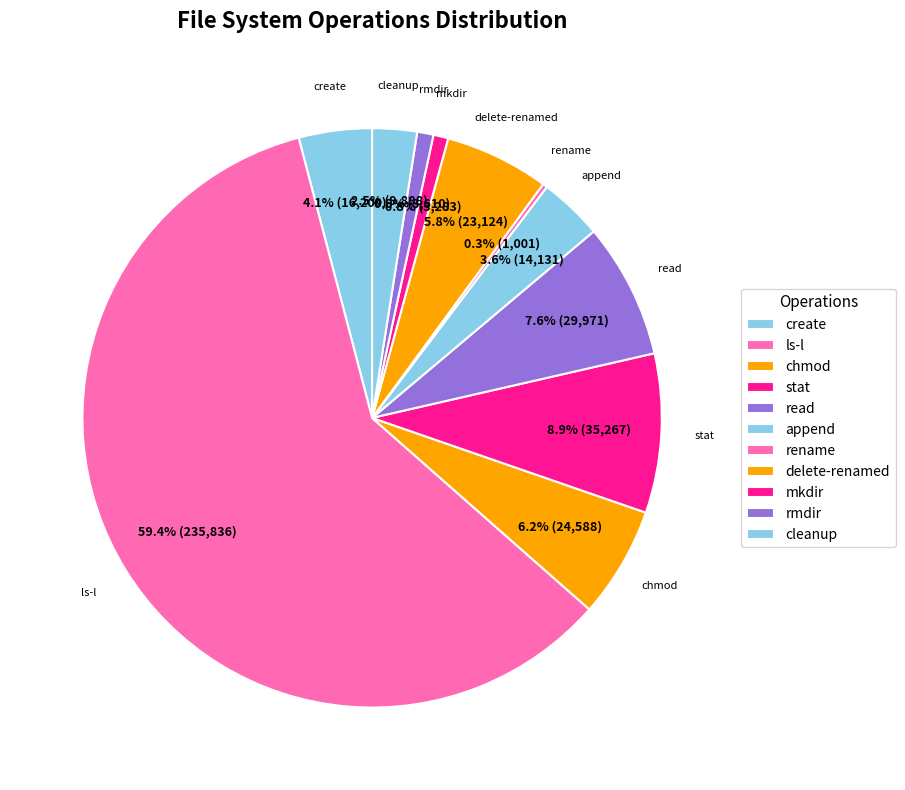

Is there any slice that represents more than half of the pie?

Yes